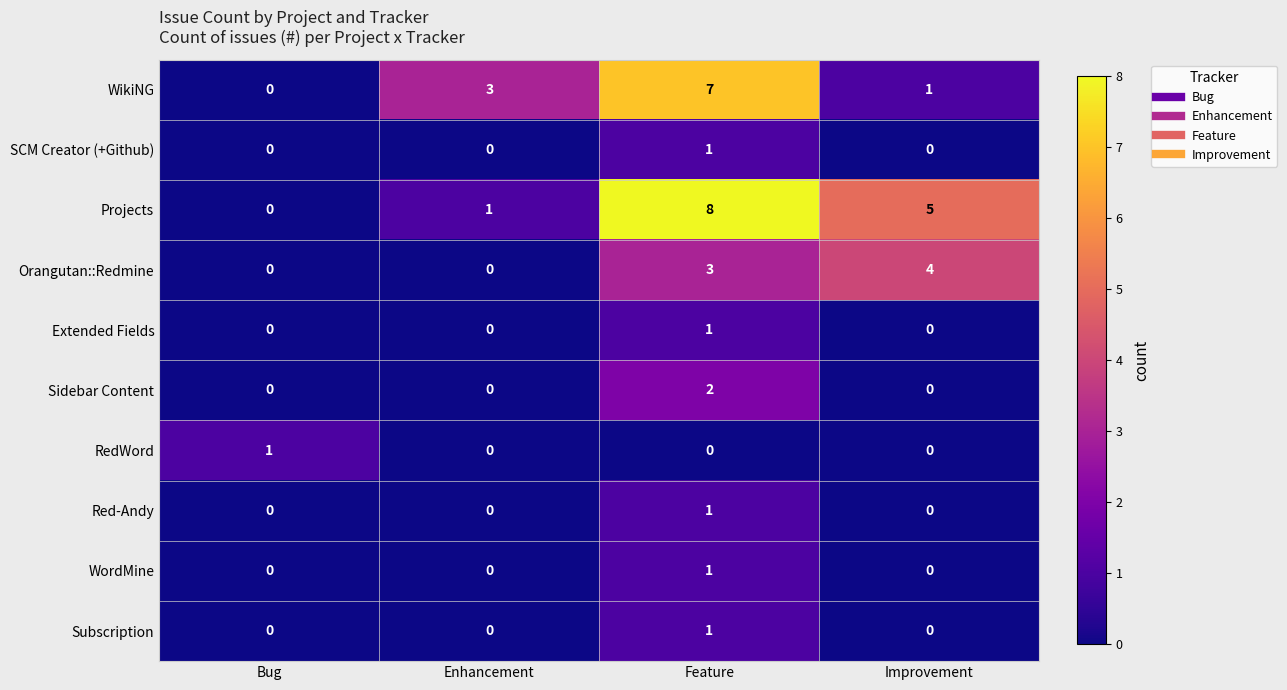

Is it true that Red-Andy equals 0 at Bug?

True